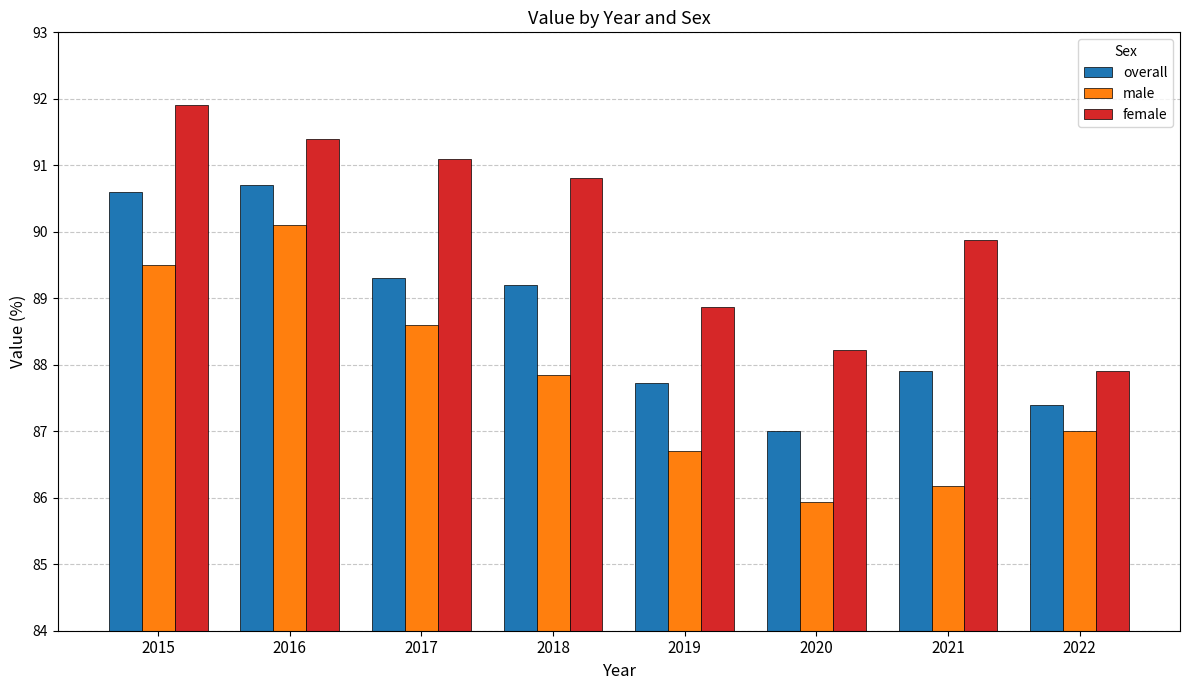

What is the difference between the highest and lowest values at 2019?

2.2